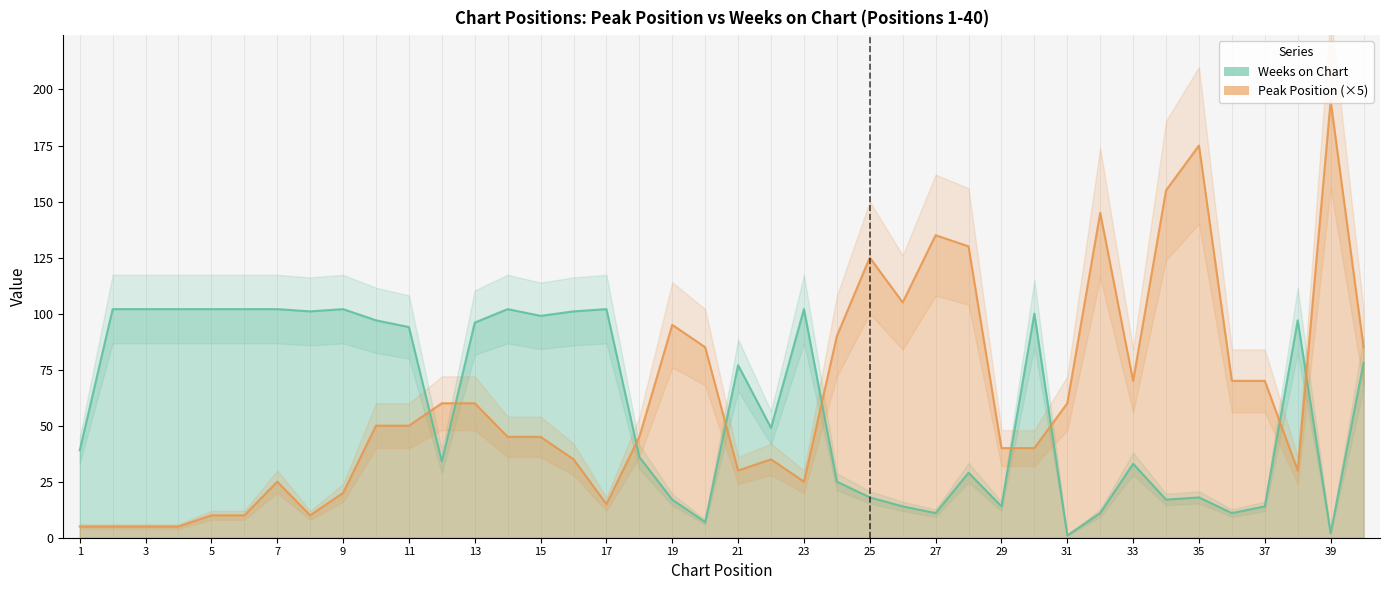

At which label does Peak Position first exceed 50?

12